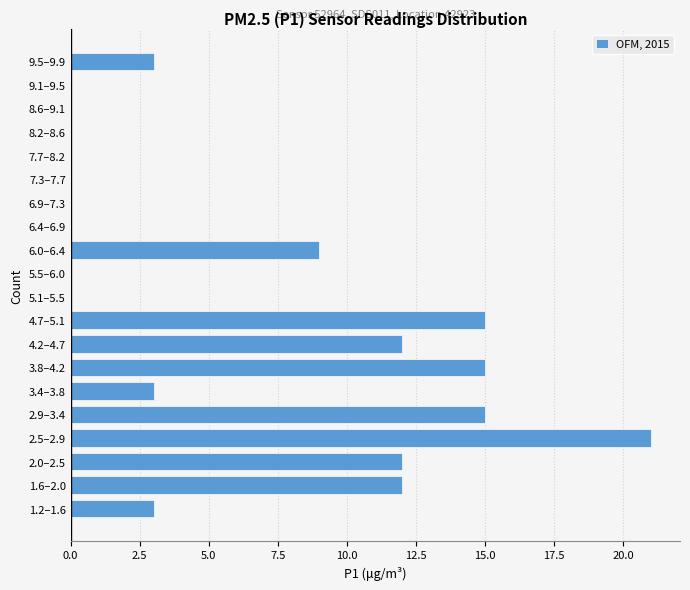

Reading bottom to top, extract all data points from this chart.

1.2–1.6=3	1.6–2.0=12	2.0–2.5=12	2.5–2.9=21	2.9–3.4=15	3.4–3.8=3	3.8–4.2=15	4.2–4.7=12	4.7–5.1=15	5.1–5.5=0	5.5–6.0=0	6.0–6.4=9	6.4–6.9=0	6.9–7.3=0	7.3–7.7=0	7.7–8.2=0	8.2–8.6=0	8.6–9.1=0	9.1–9.5=0	9.5–9.9=3